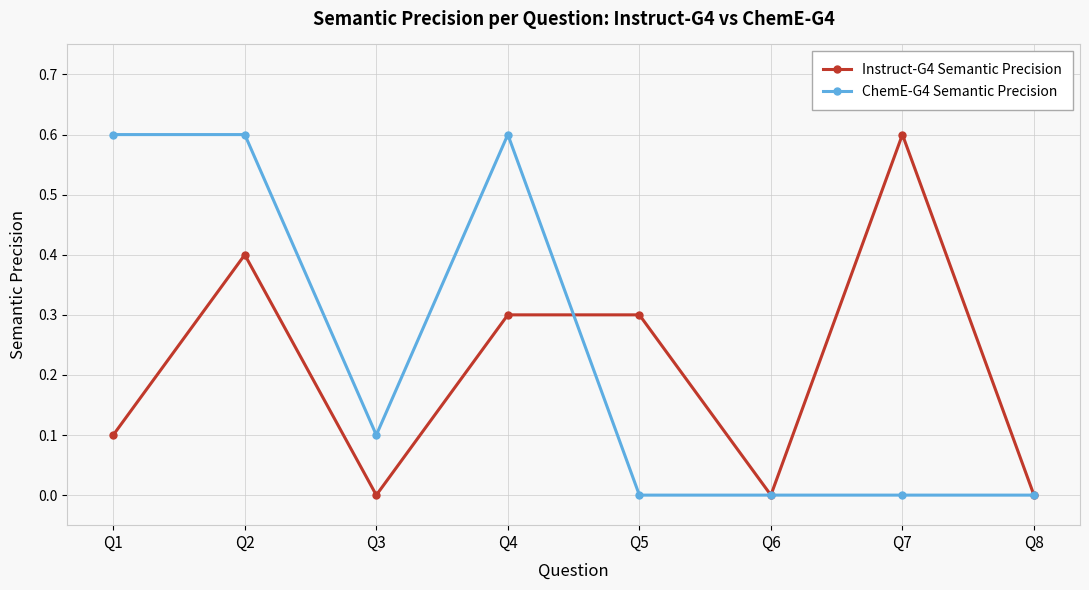

At which category does Instruct-G4 Semantic Precision reach its first local peak?

Q2